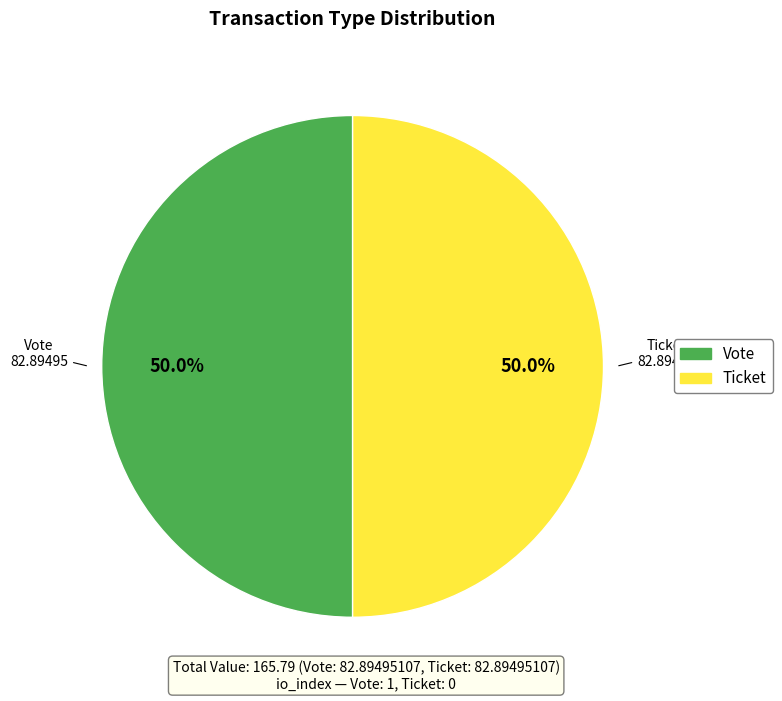

Approximately how many times larger is the value at Vote compared to Ticket?

1.0